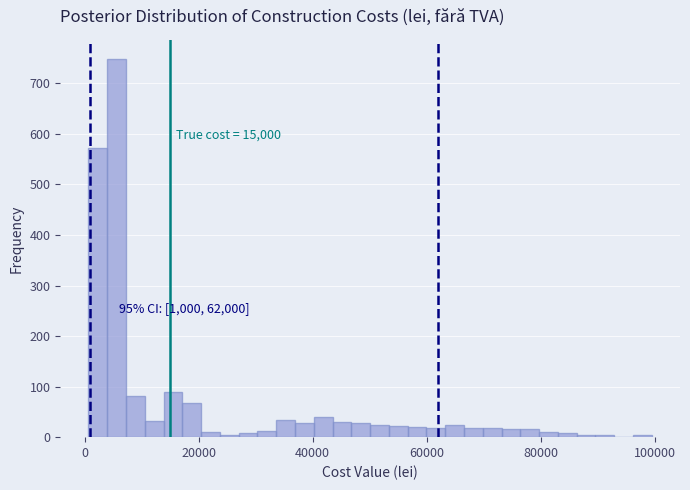

Read against the x-axis, roughly where is the centre of the tallest bar?

6000